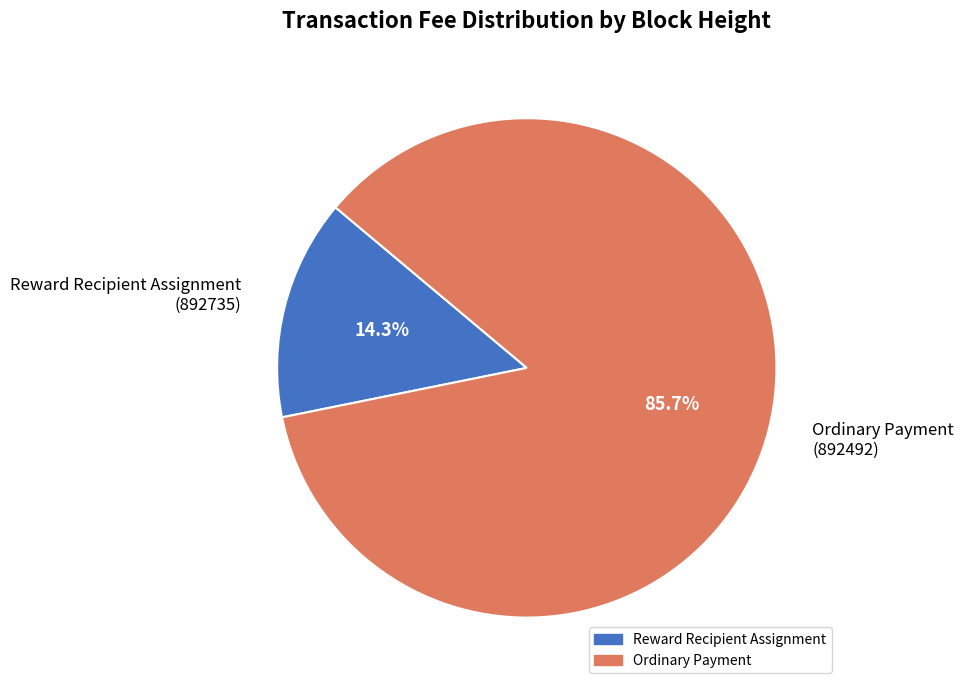

Does any single category account for the majority?

Yes